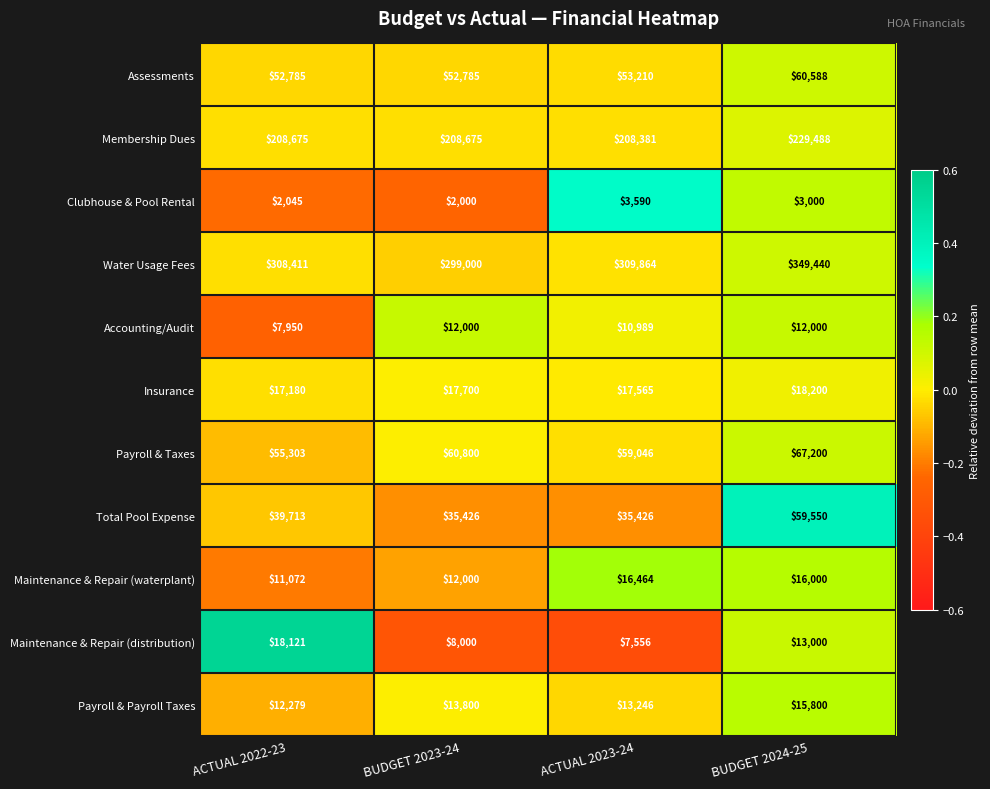

Is it true that Payroll & Payroll Taxes equals 5064 at BUDGET 2024-25?

False